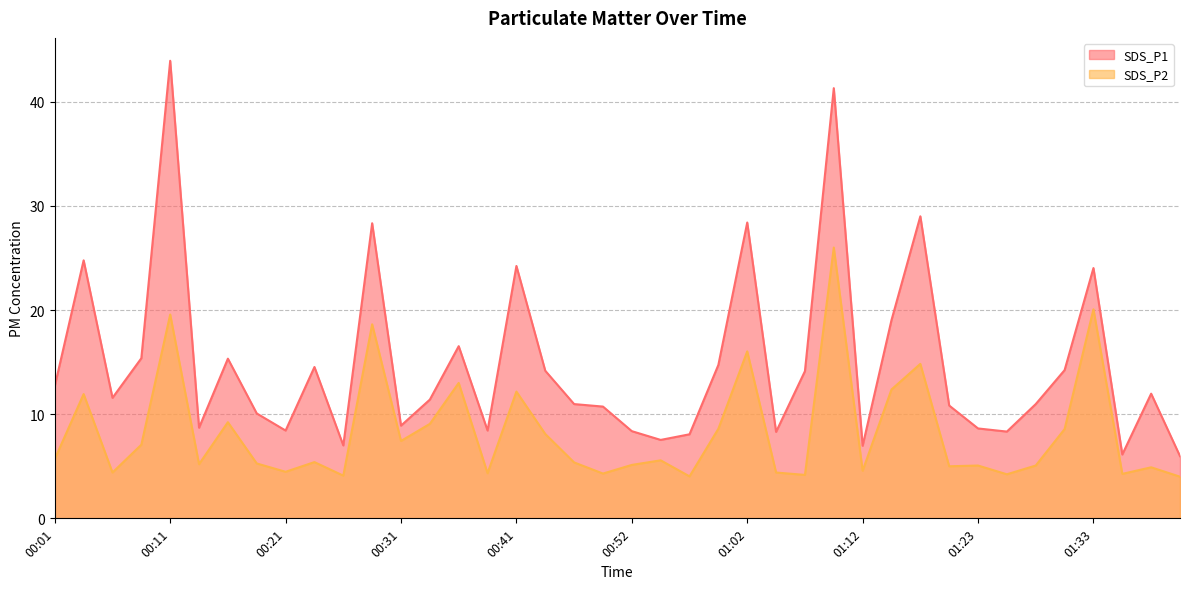

At which label does SDS_P1 first exceed 11?

00:01